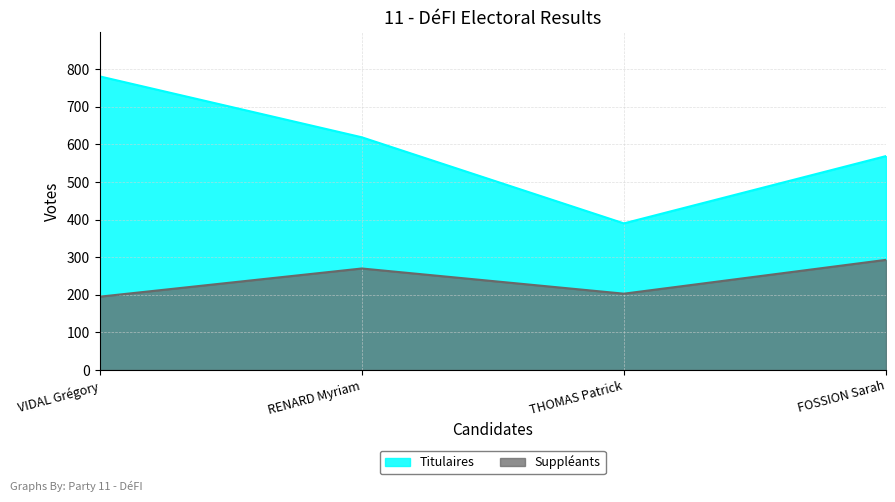

The value of Titulaires at FOSSION Sarah is 257. True or false?

False